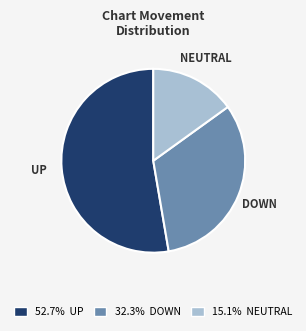

Which category accounts for the majority?

UP